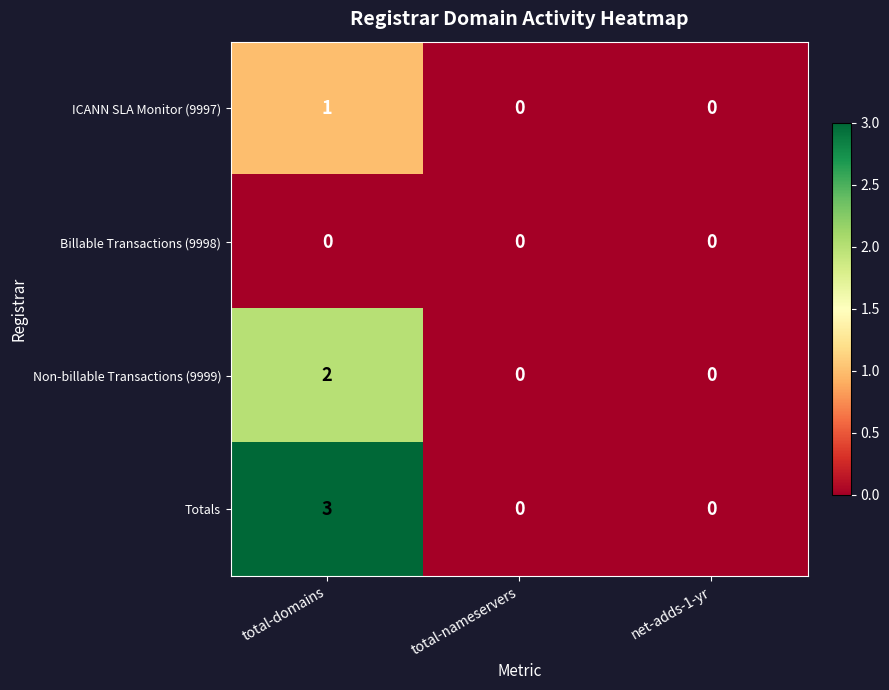

How many Non-billable Transactions (9999) values are between 0 and 2?

3